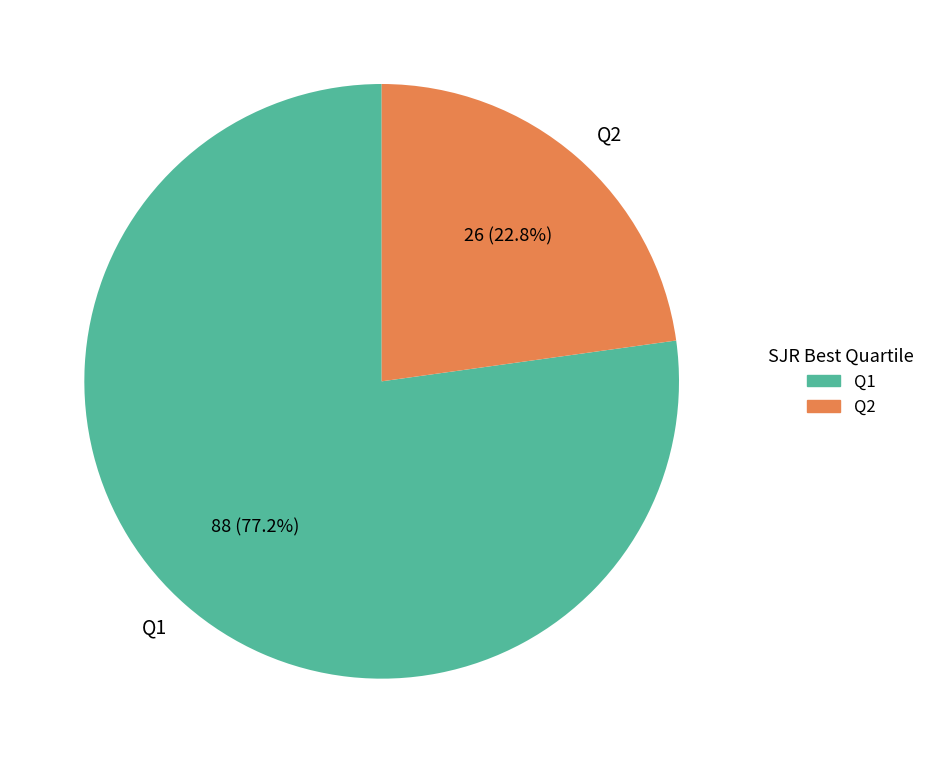

How many segments does this pie chart have?

2